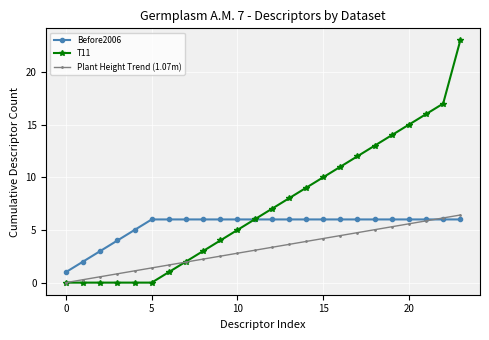

What is the maximum value shown in the chart?

23.0